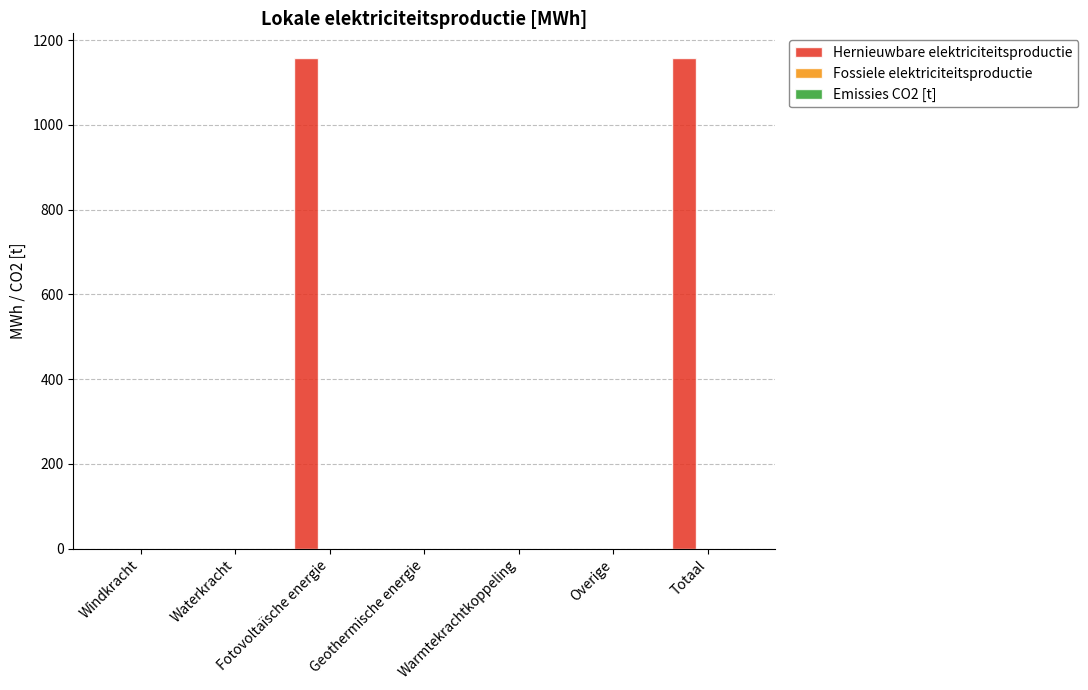

What is the sum of all values?

2316.2